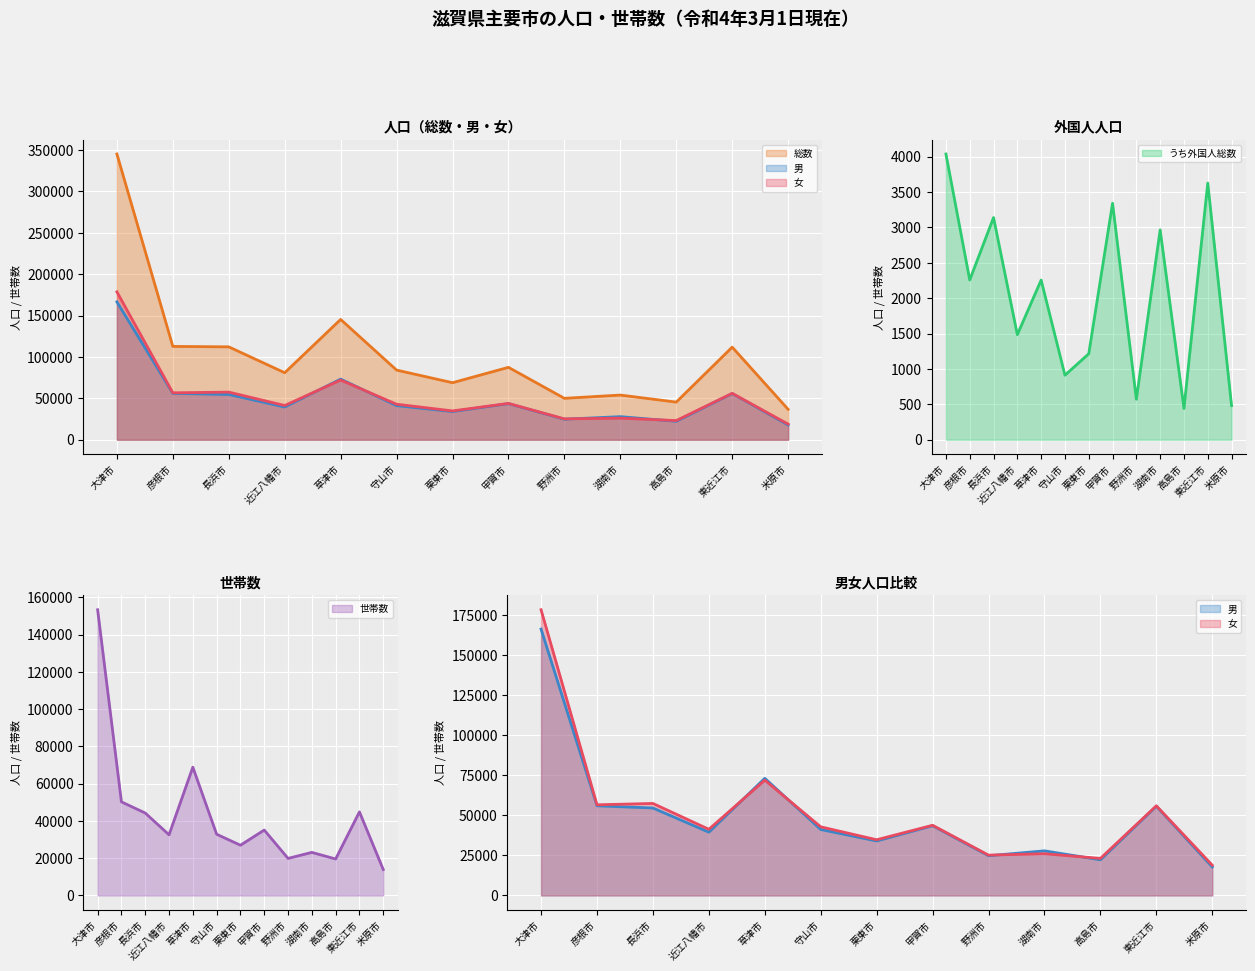

Which series has the widest spread of values?

総数